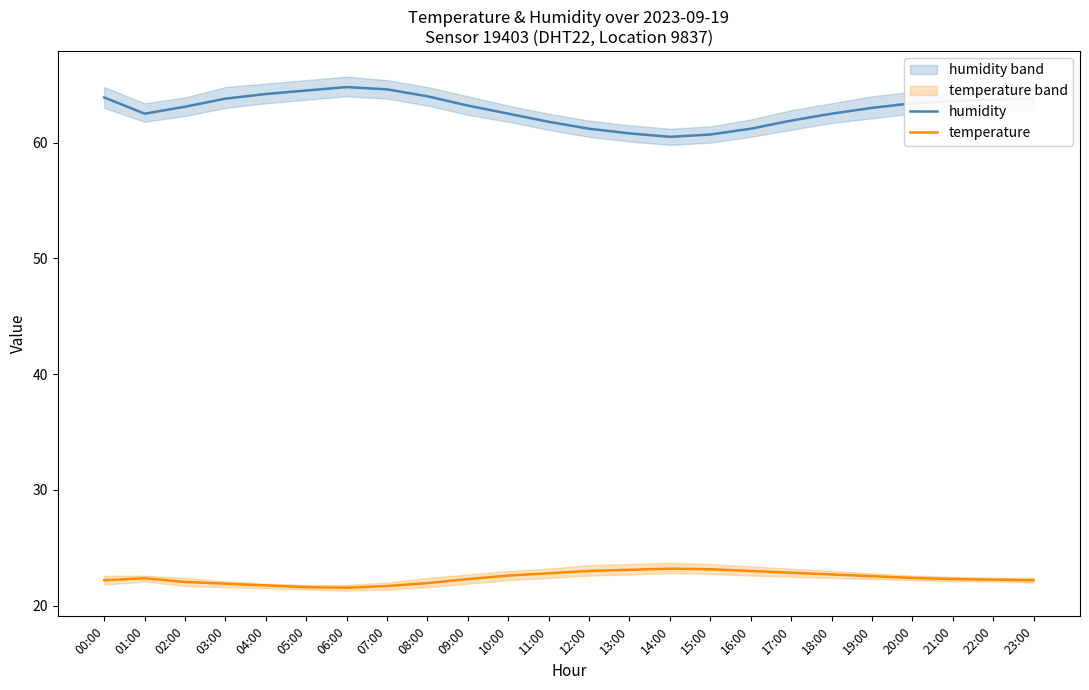

At which category is the sum across all series the highest?

06:00